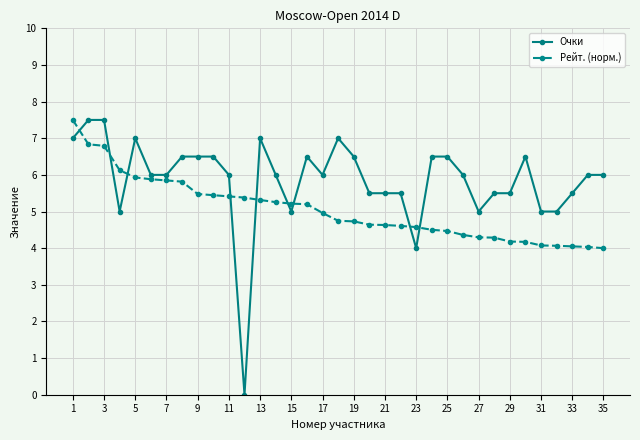

Which series has the largest range (max minus min)?

Очки